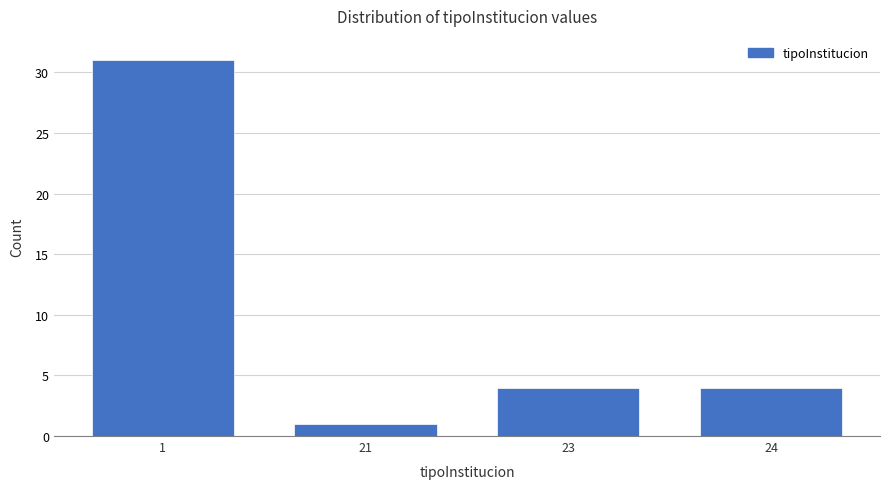

Reading right to left, transcribe all the data shown in this chart.

4	4	1	31